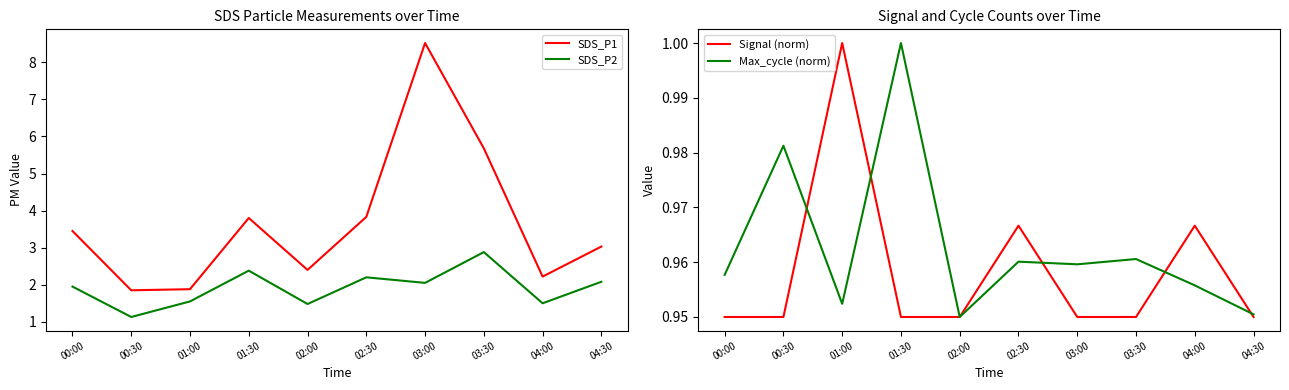

Reading left to right, extract all data points from this chart.

SDS_P1: 3.5	1.9	1.9	3.8	2.4	3.8	8.5	5.7	2.2	3.0
SDS_P2: 1.9	1.1	1.6	2.4	1.5	2.2	2.0	2.9	1.5	2.1
Signal (norm): 0.9	0.9	1.0	0.9	0.9	1.0	0.9	0.9	1.0	0.9
Max_cycle (norm): 1.0	1.0	1.0	1.0	0.9	1.0	1.0	1.0	1.0	1.0